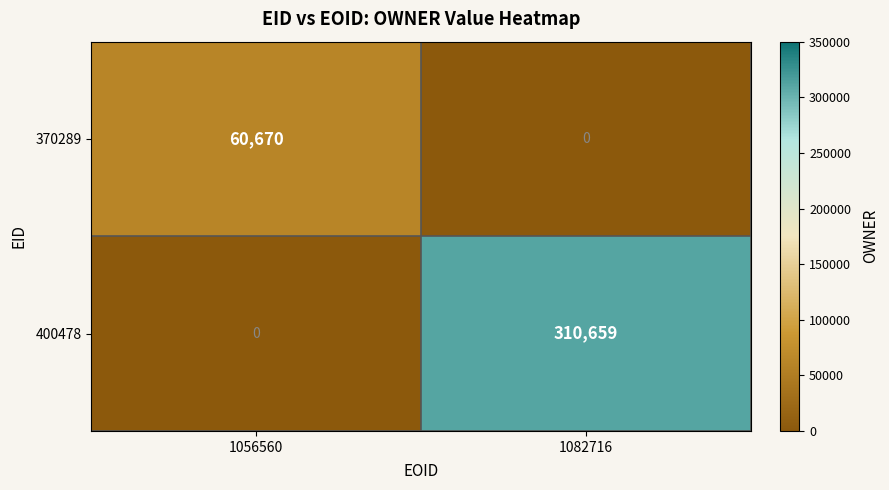

What is the average value of the 400478 series?

155330